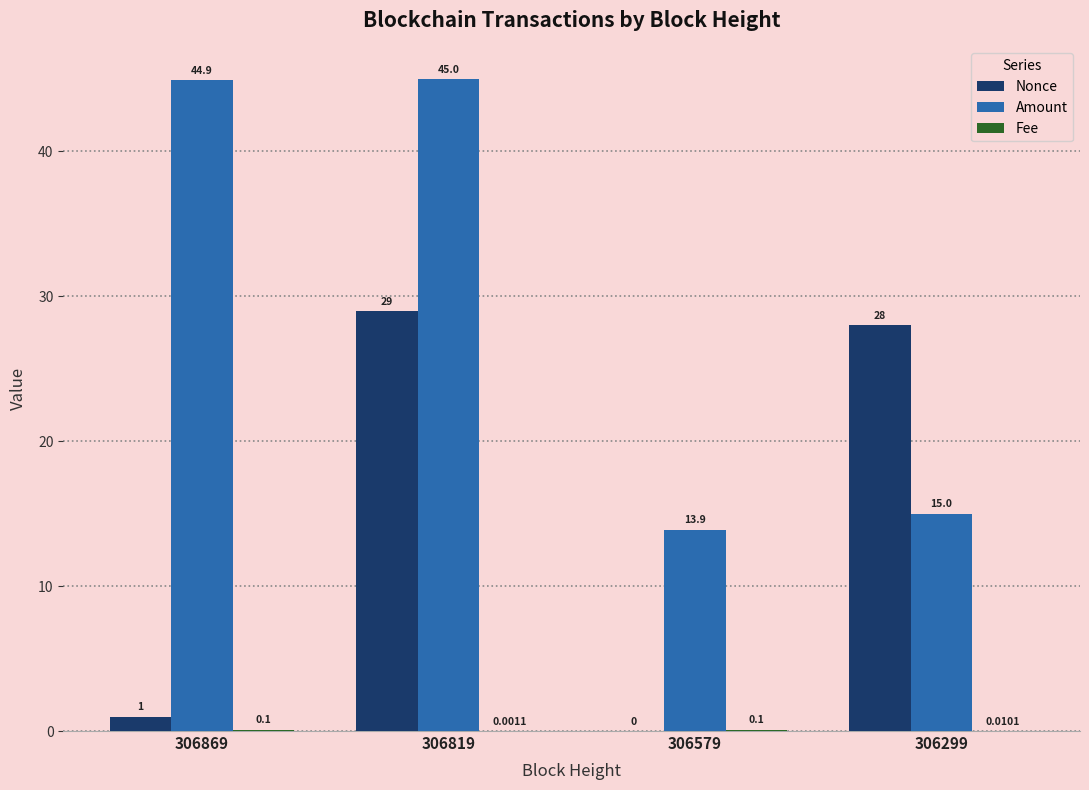

Is it true that Amount equals 15.0 at 306299?

True